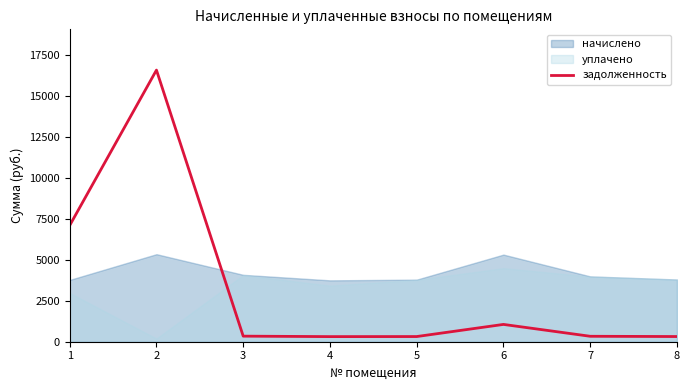

True or false: the data shows 499.4 at 7.

False